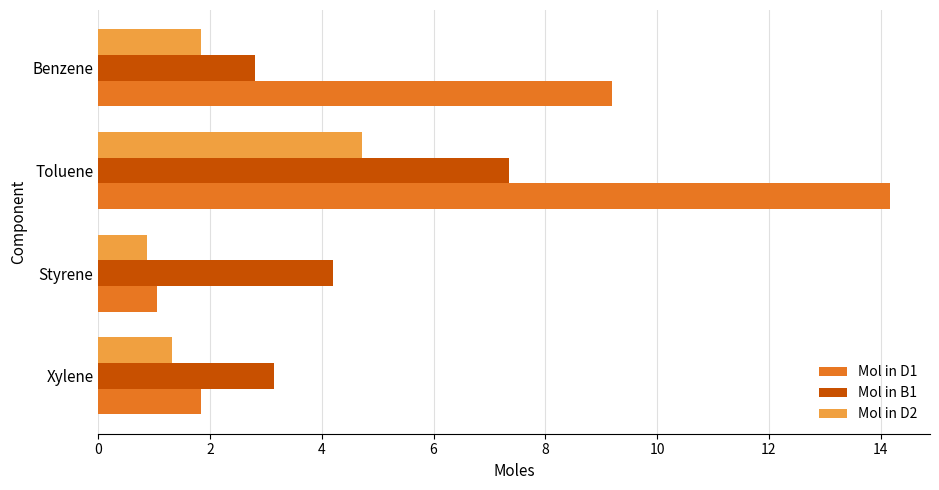

The value of Mol in B1 at Xylene is 4.1. True or false?

False